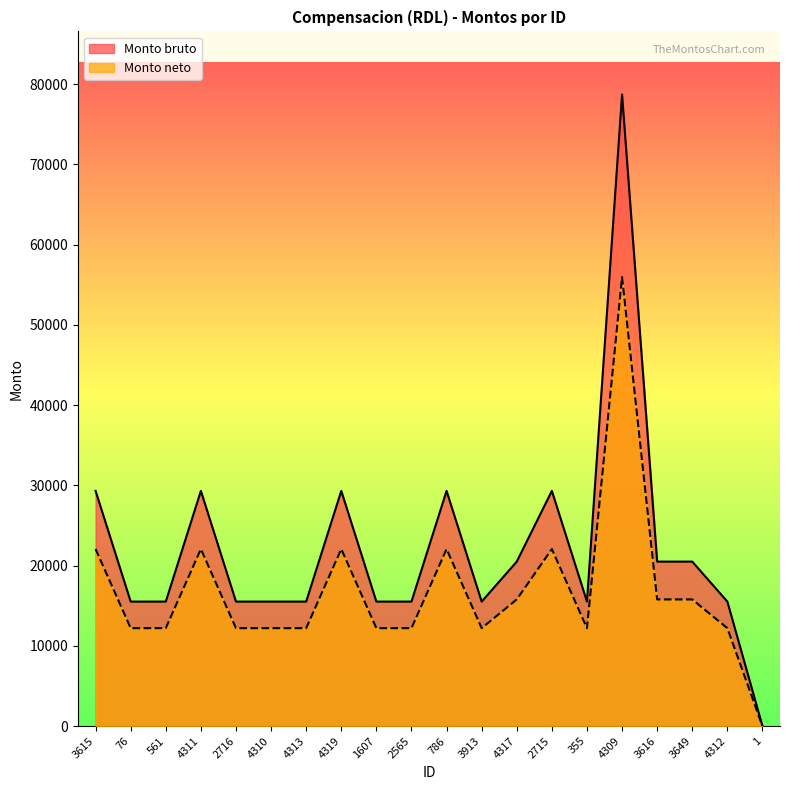

True or false: Monto bruto and Monto neto cross at least once.

False